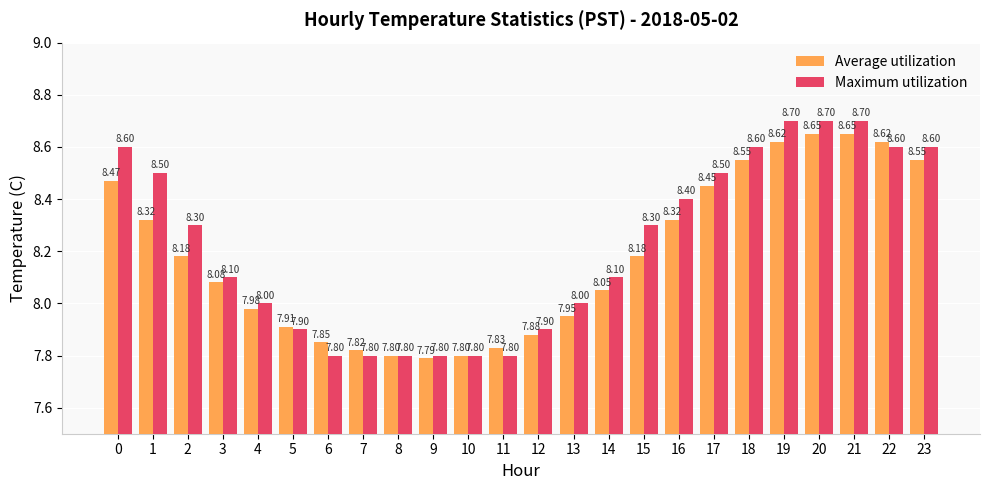

What is the average value of the Maximum utilization series?

8.2